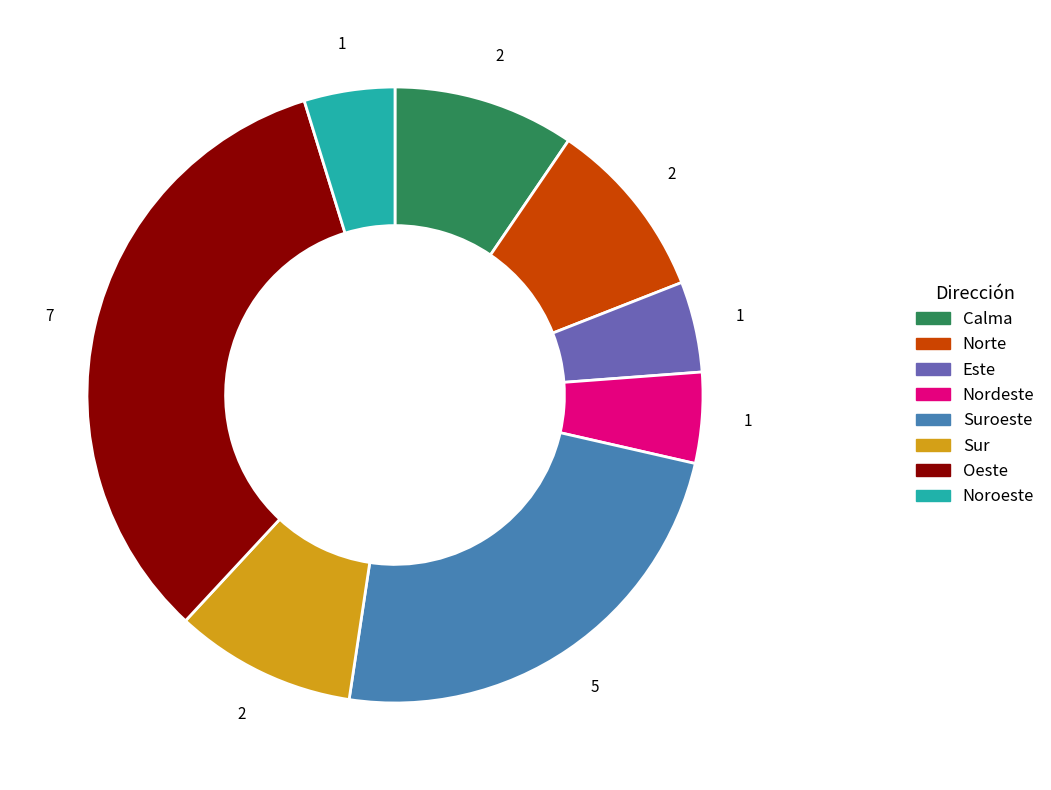

Is the sum of Nordeste and Este greater than half?

No